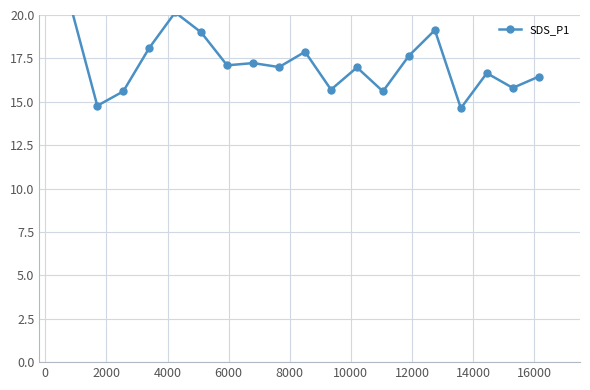

How many interior local peaks (higher than both neighbors) does the data have?

6